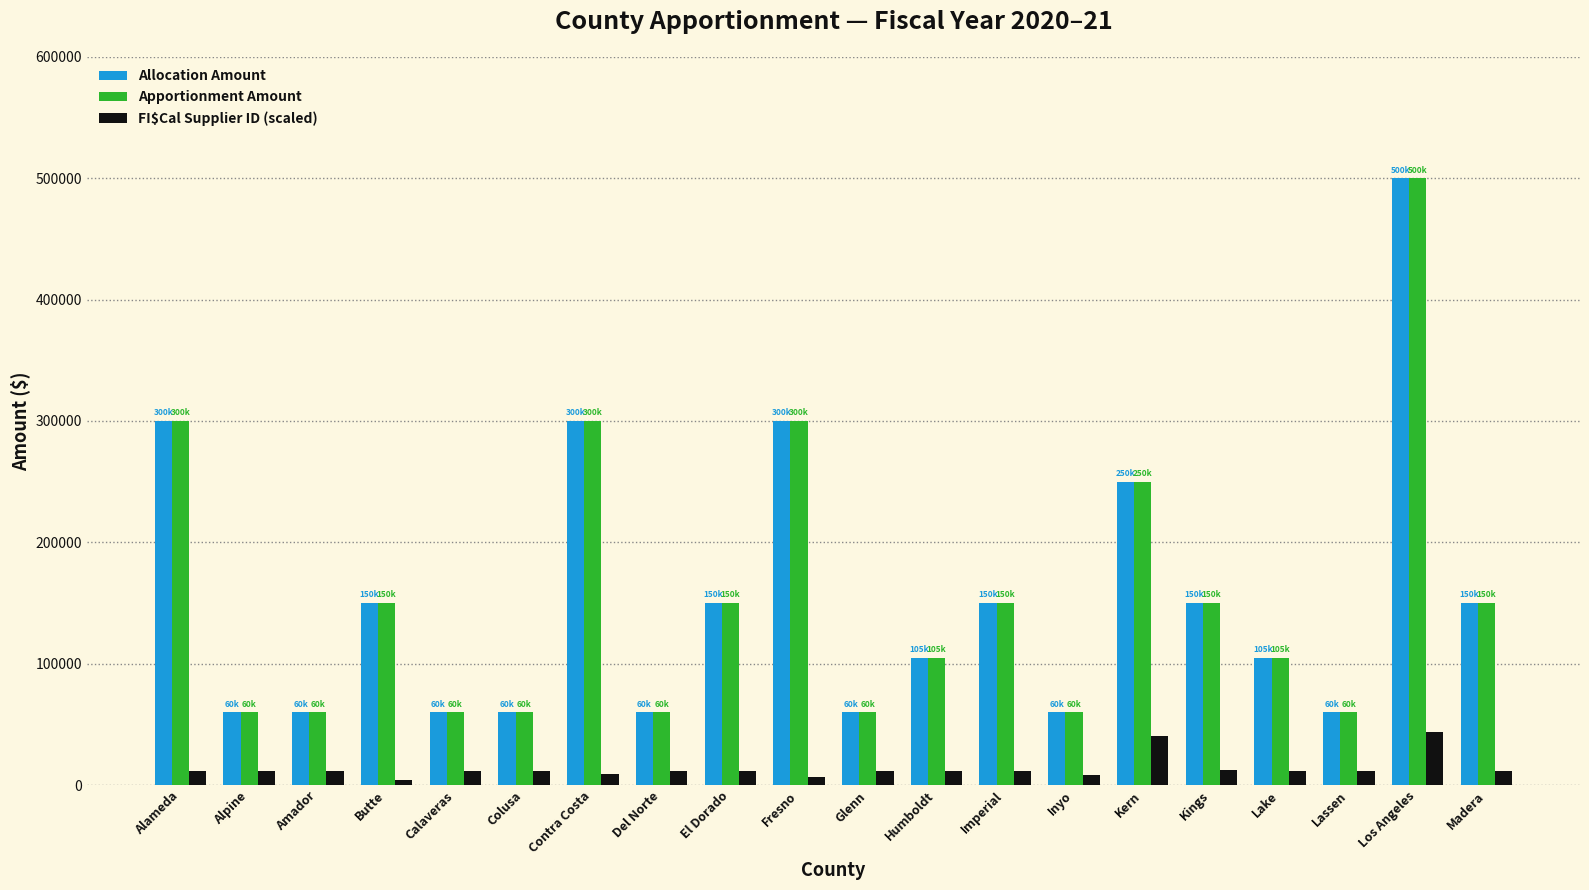

What is the difference between the second highest and second lowest values in the Apportionment Amount series?

240000